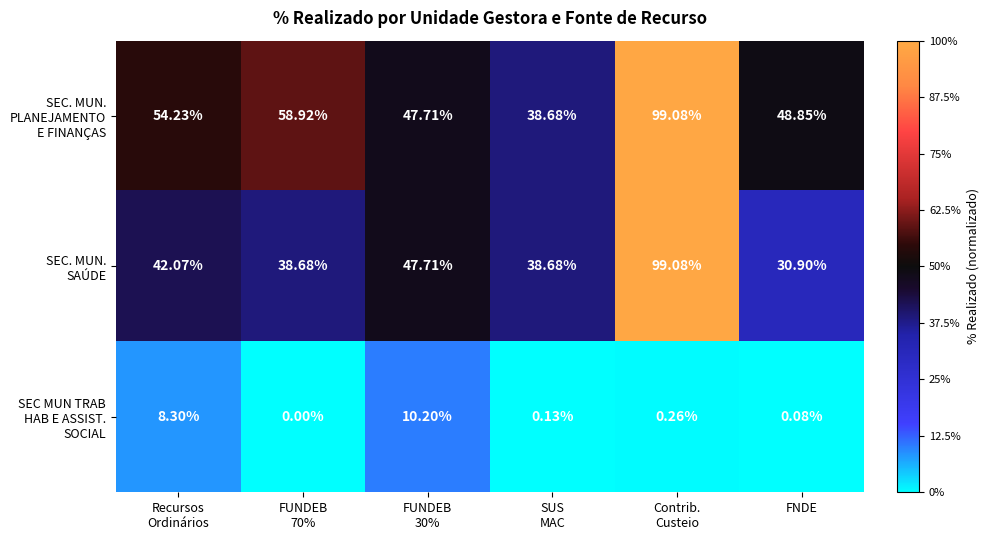

What is the total value across all series at Recursos
Ordinários?

104.6